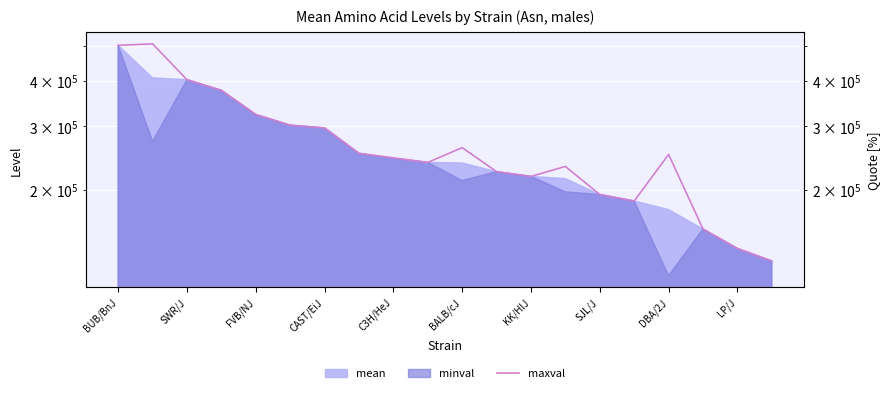

What is the greatest value displayed?

505578